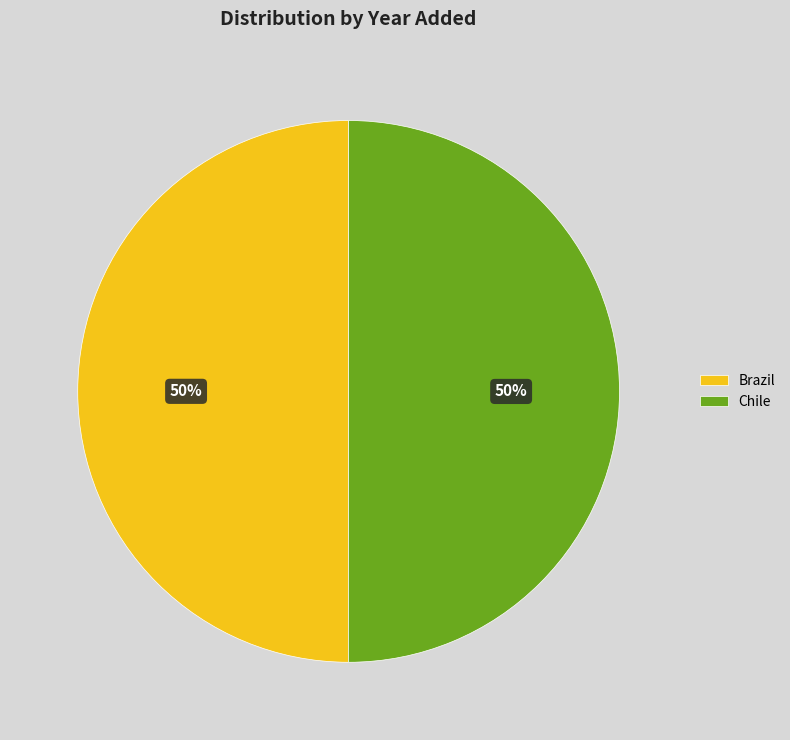

Approximately how many times larger is the value at Chile compared to Brazil?

1.0